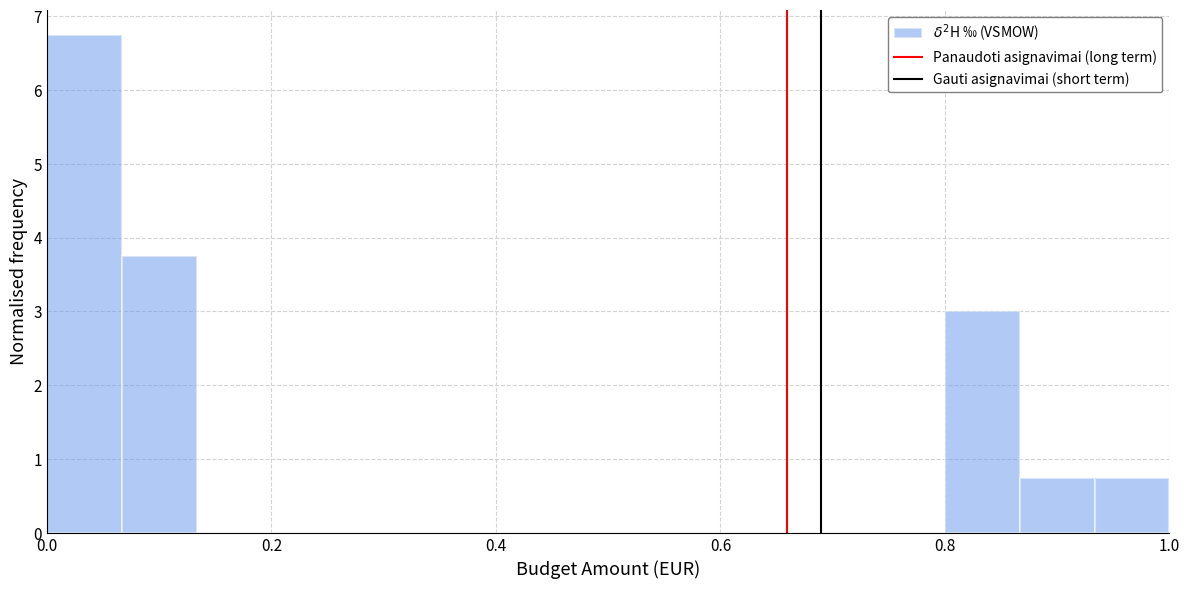

Around what value on the x-axis is the tallest bar? Give the approximate position of its centre, as read against the axis.

0.04